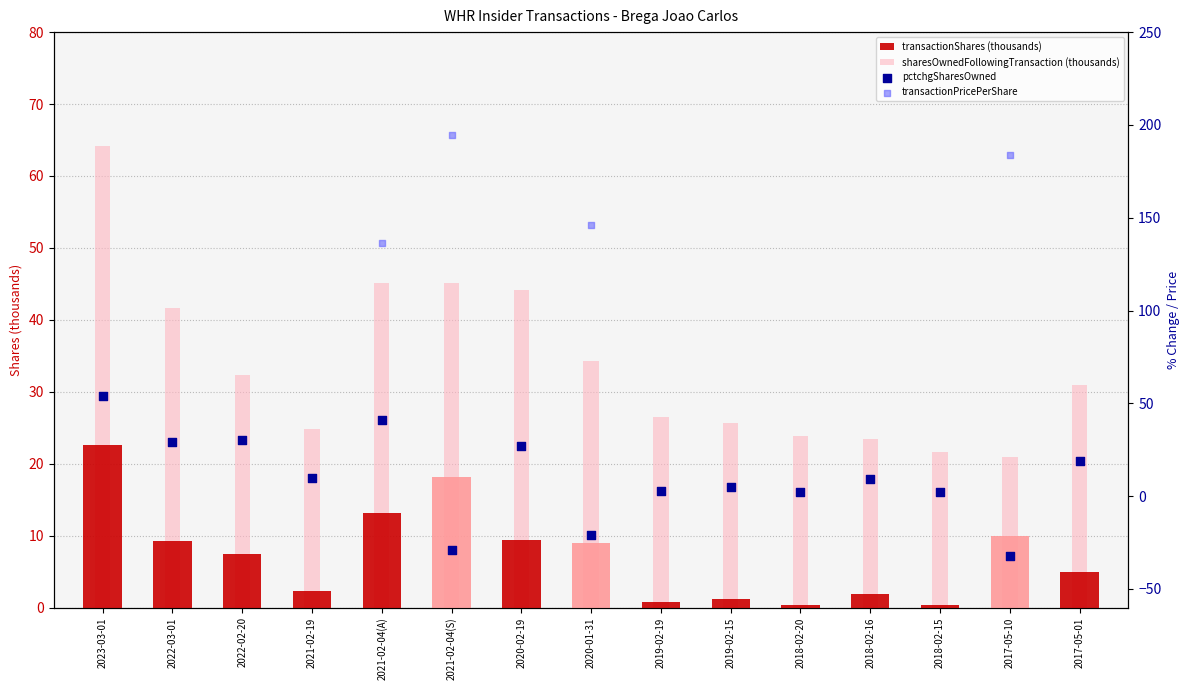

What are all the series names shown in the legend?

transactionShares (thousands), sharesOwnedFollowingTransaction (thousands), pctchgSharesOwned, transactionPricePerShare